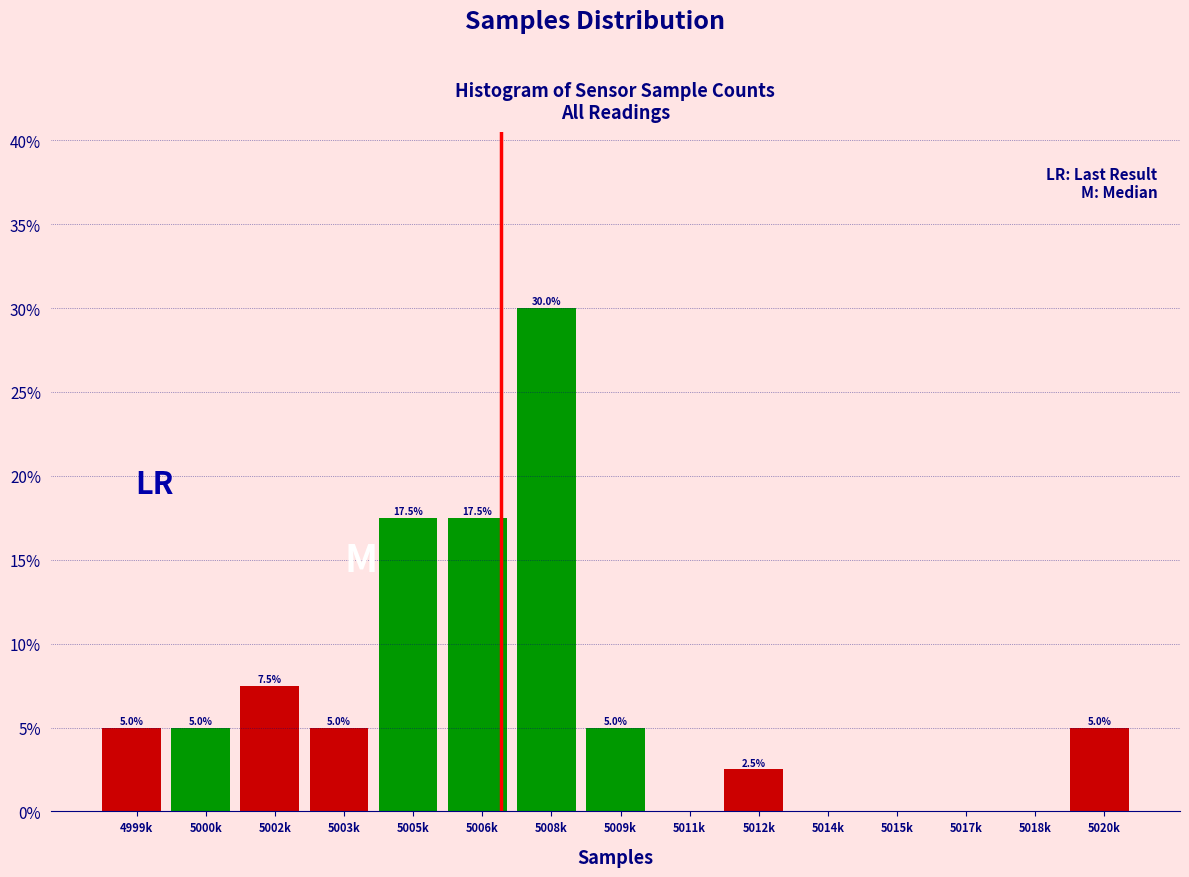

Reading right to left, extract all data points from this chart.

5020k=5.0	5018k=0.0	5017k=0.0	5015k=0.0	5014k=0.0	5012k=2.5	5011k=0.0	5009k=5.0	5008k=30.0	5006k=17.5	5005k=17.5	5003k=5.0	5002k=7.5	5000k=5.0	4999k=5.0